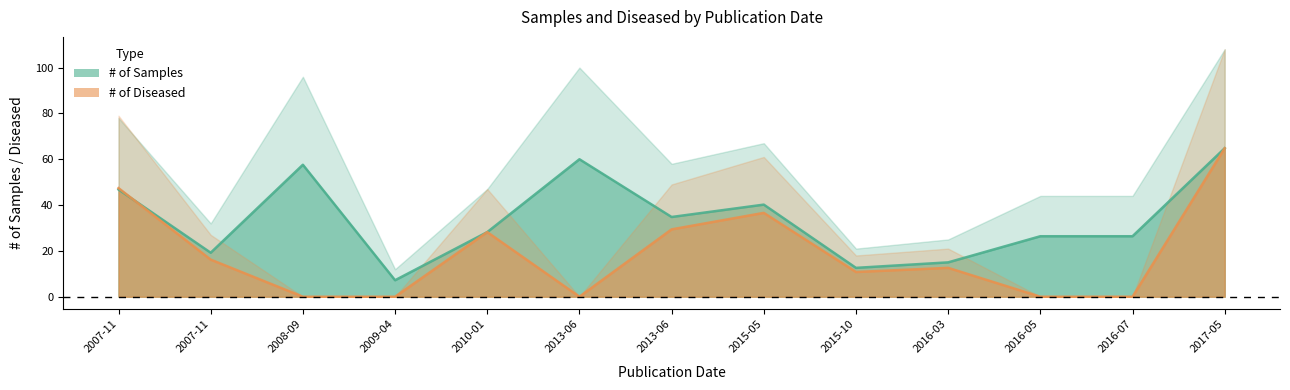

Read the # of Samples value at 2007-11.

19.2